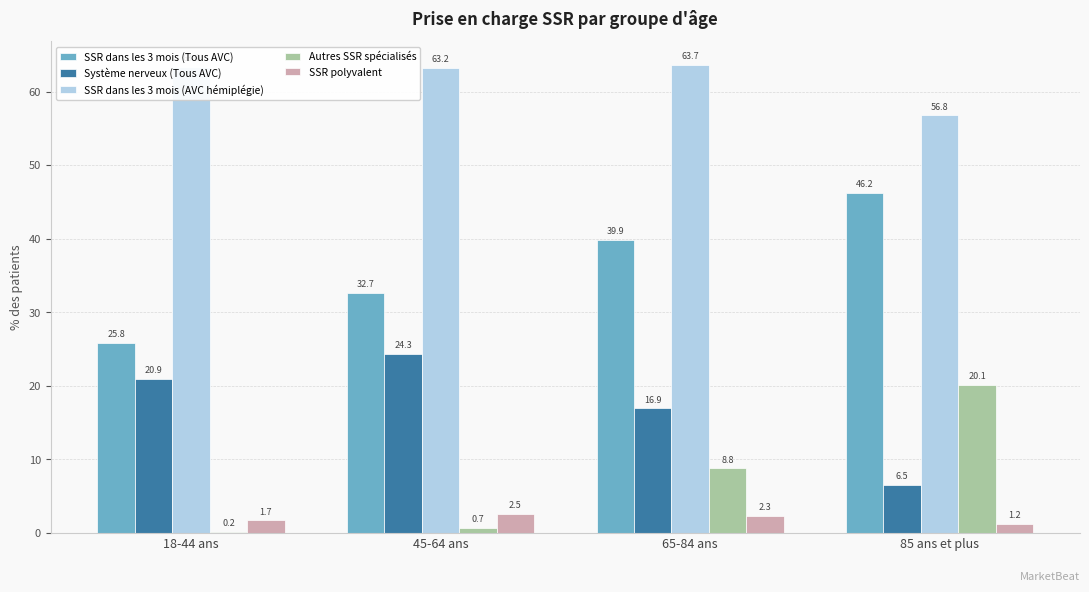

Between 65-84 ans and 85 ans et plus, which series saw the biggest shift?

Autres SSR spécialisés